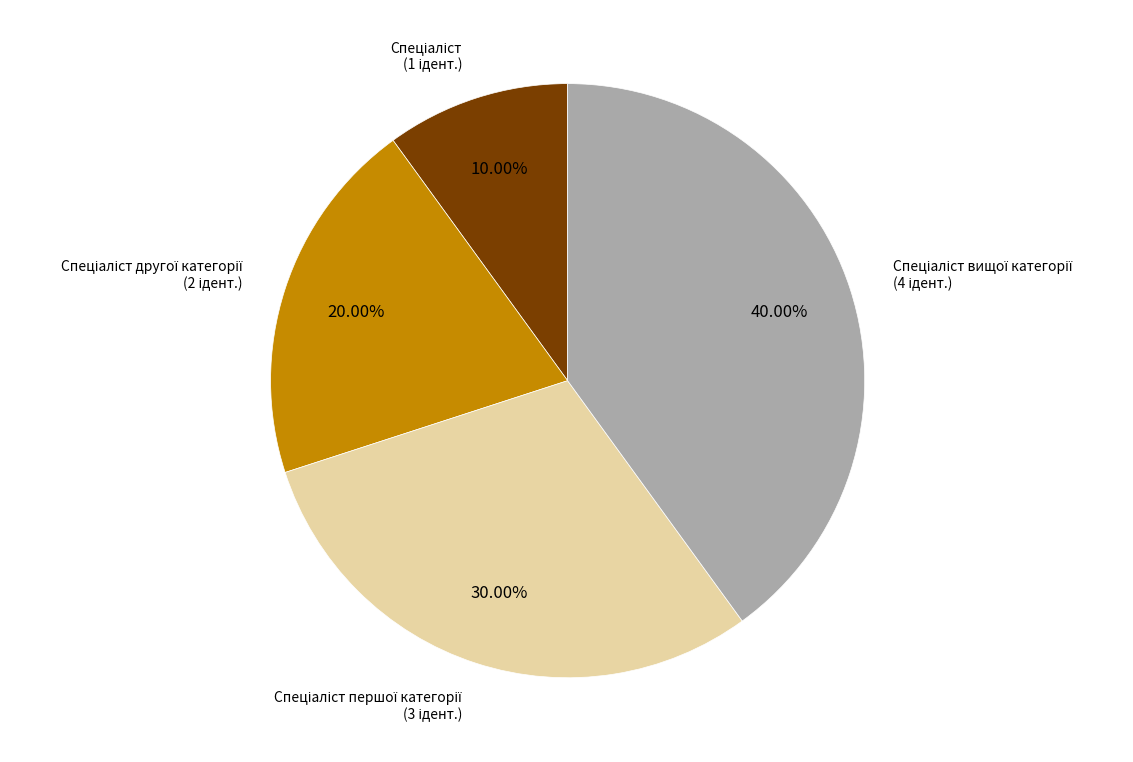

Does any single category account for the majority?

No